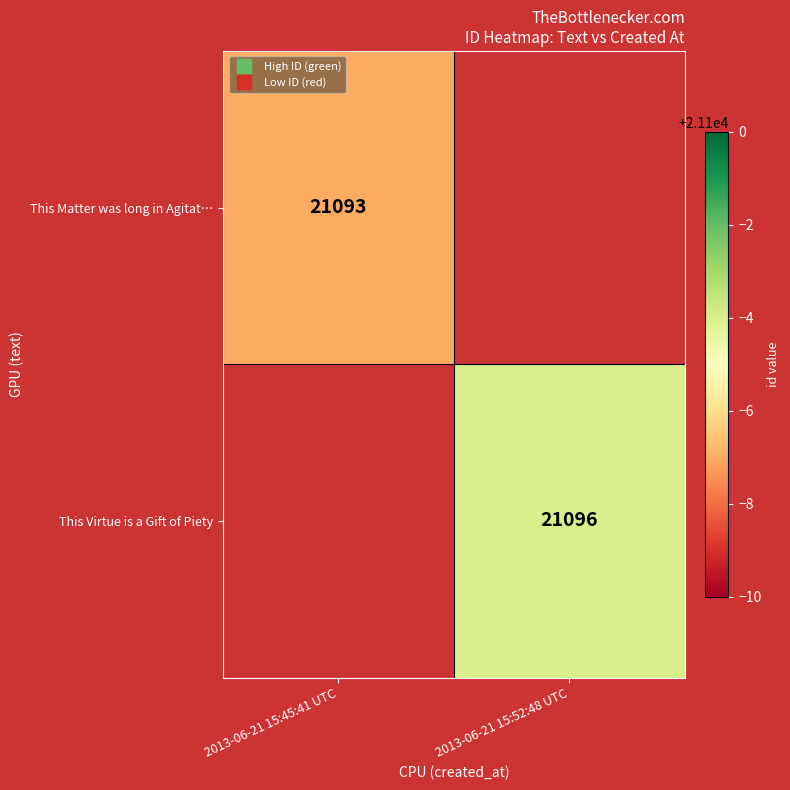

List the series in order of their overall mean, lowest first.

This Matter was long in Agitat…, This Virtue is a Gift of Piety